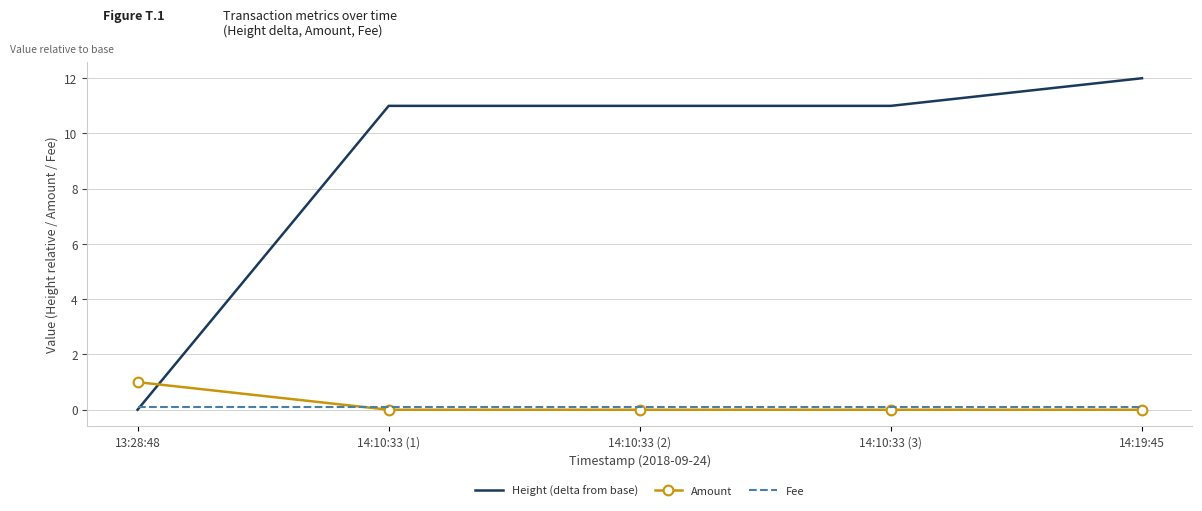

What is the maximum value for Height (delta from base)?

12.0